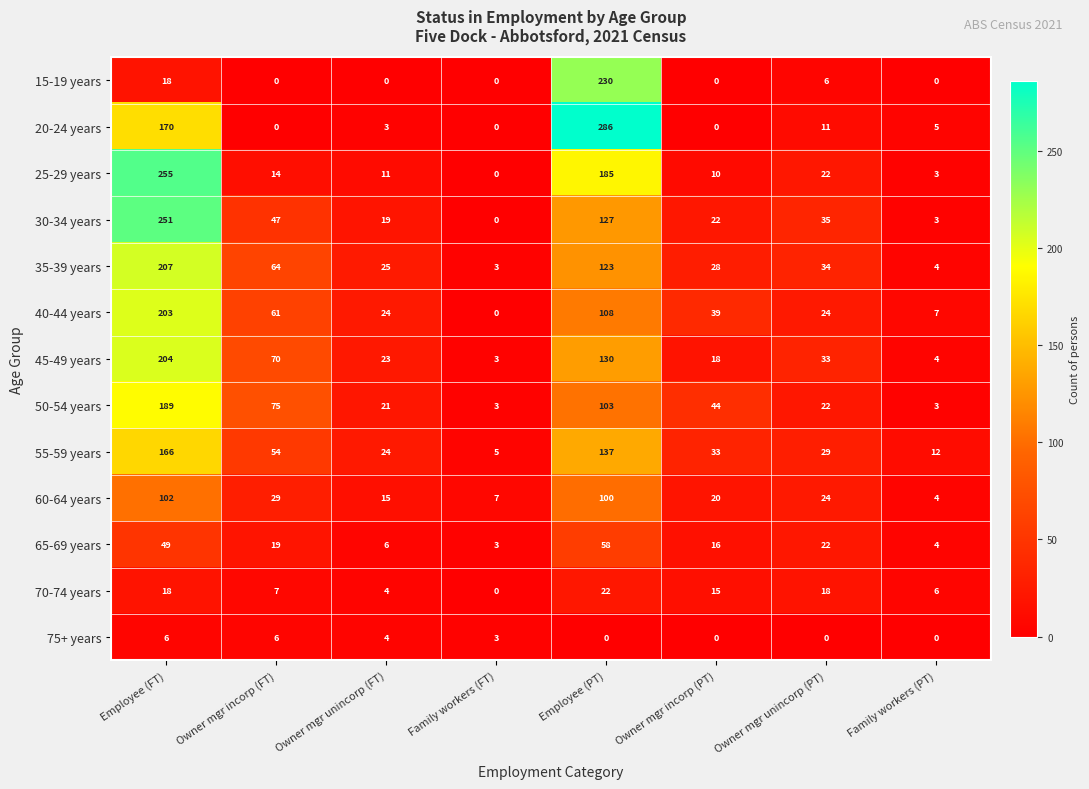

Where is 15-19 years nearest to the value 115?

Employee (FT)